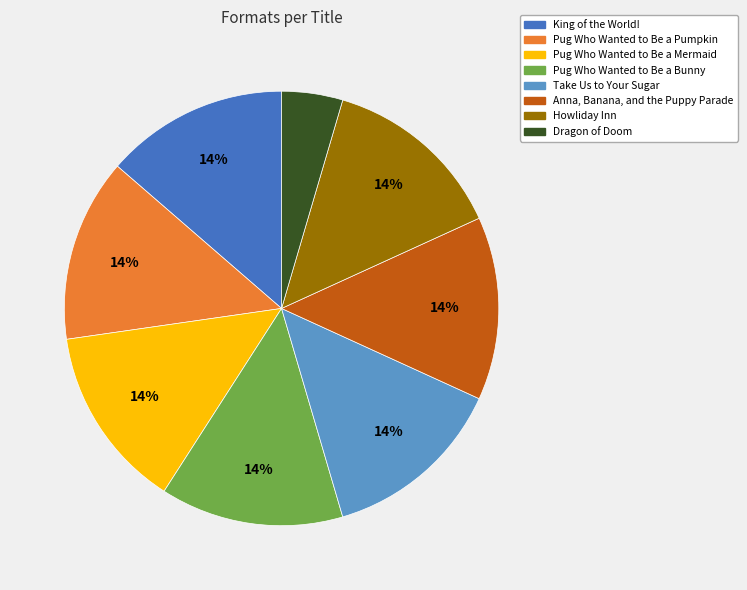

How many segments does this pie chart have?

8